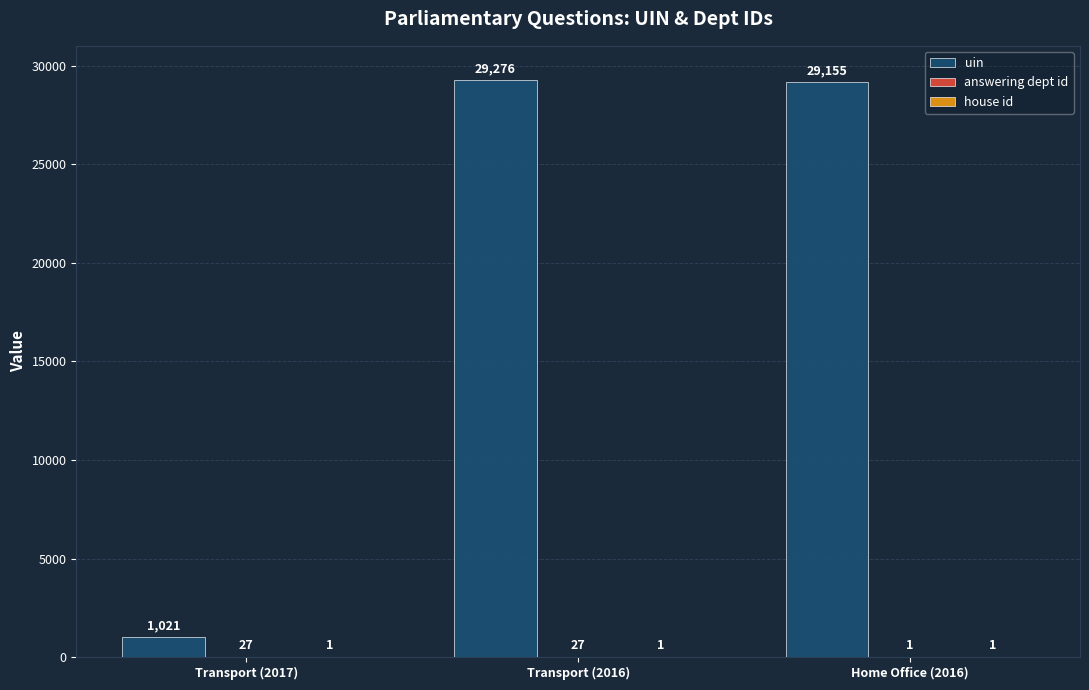

How many groups of bars are there?

3